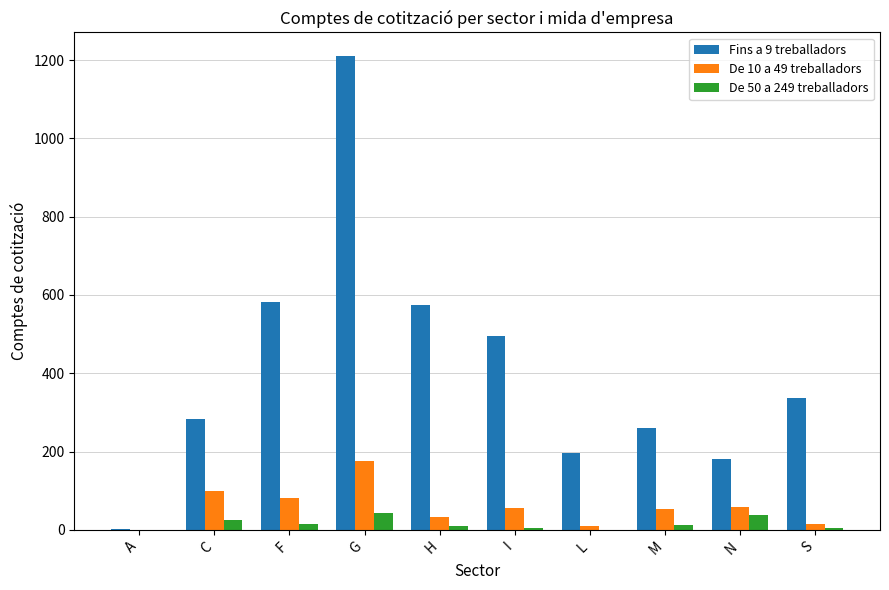

Is the value of Fins a 9 treballadors at N greater than the value of De 50 a 249 treballadors at S?

Yes